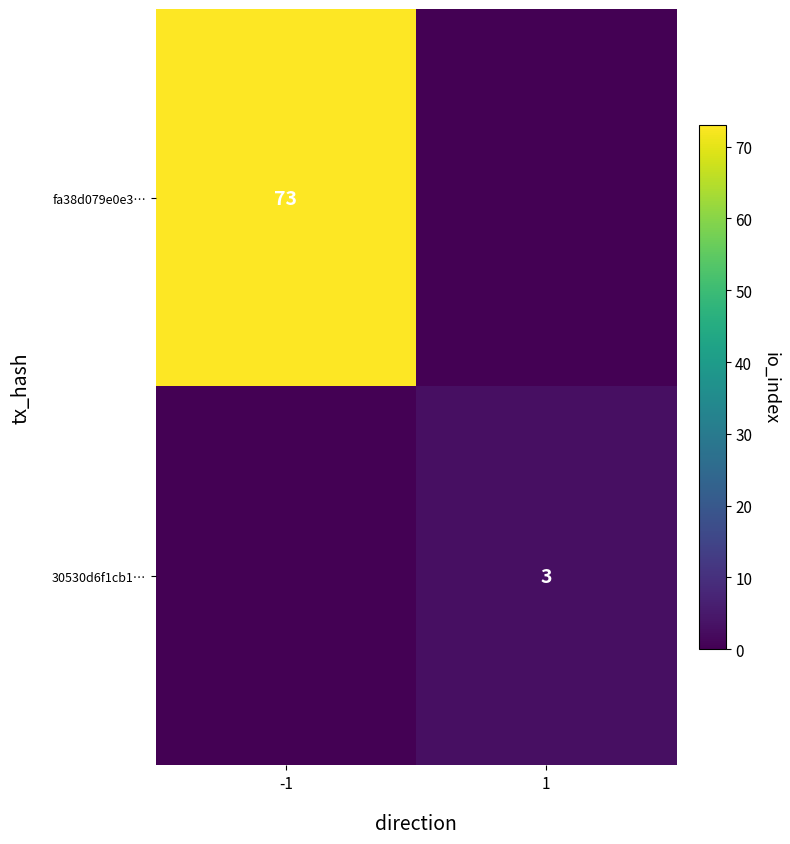

What is the sum of the 30530d6f1cb1… values at 1 and -1?

3